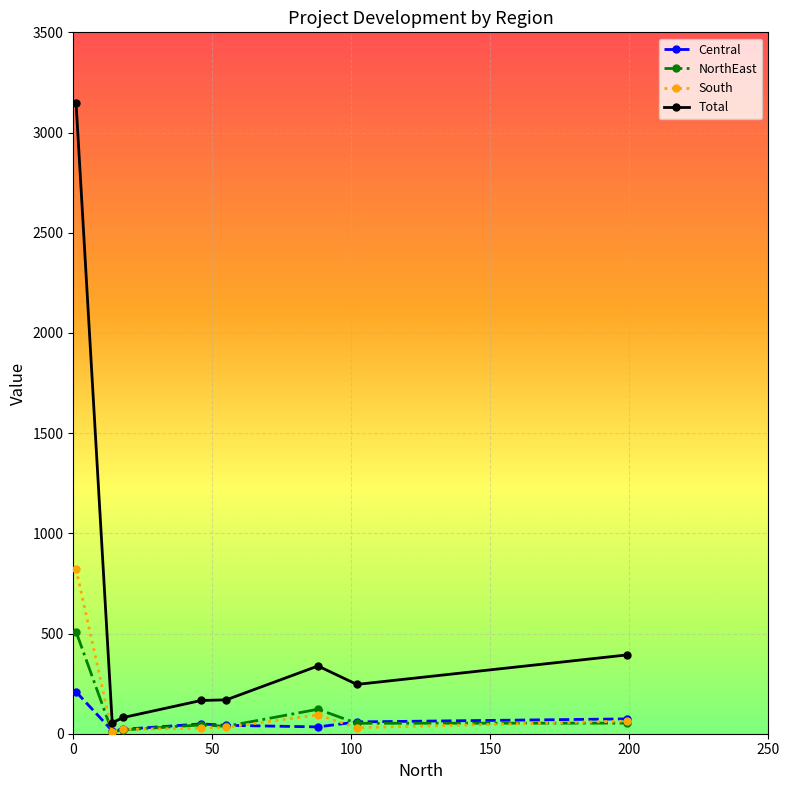

What is the minimum value shown in the chart?

7